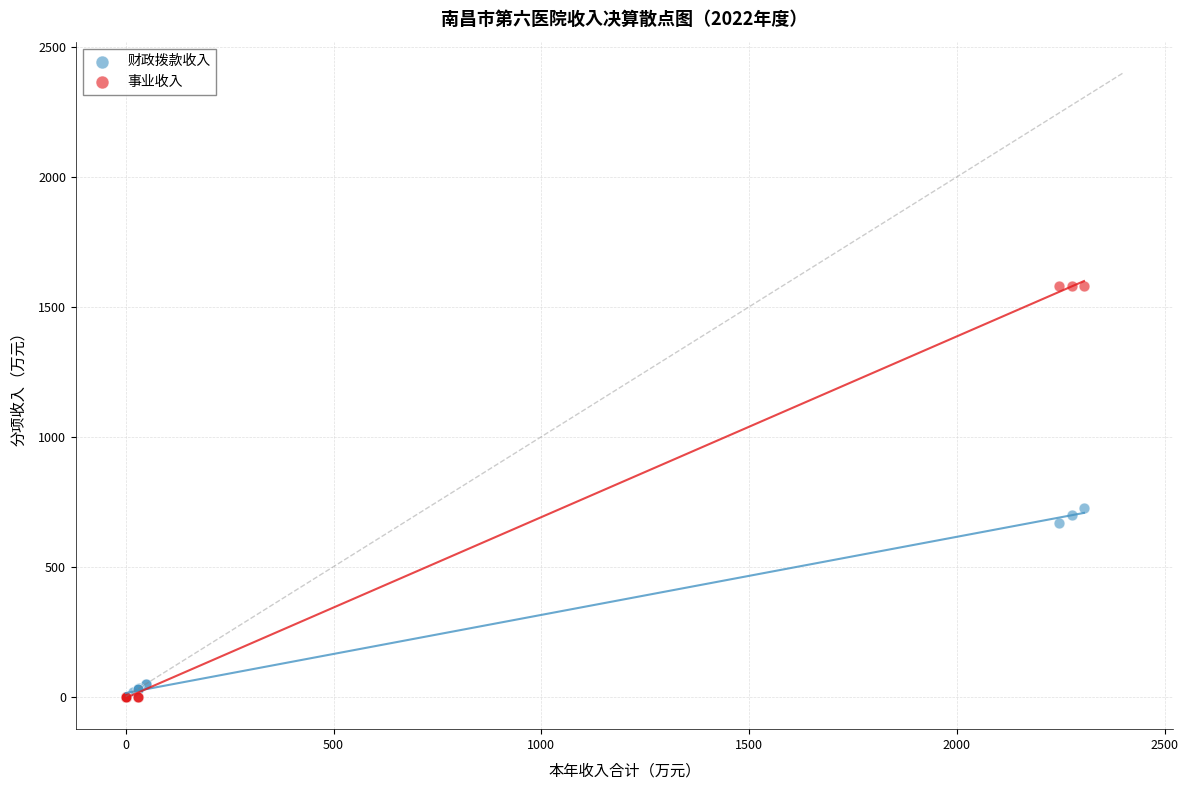

Which series has the widest spread of Y values?

事业收入